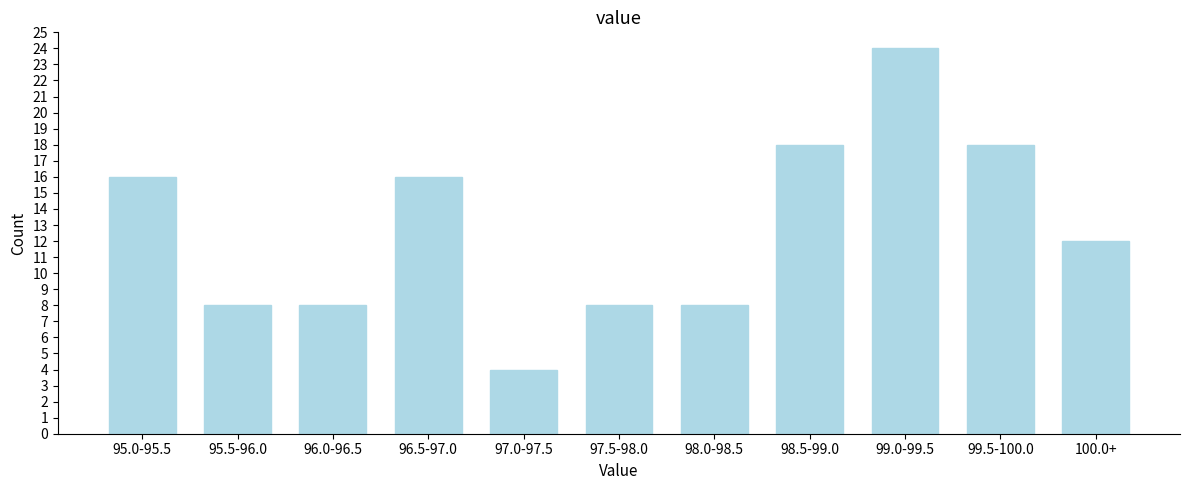

Reading left to right, what are all the values shown in this chart?

95.0-95.5=16	95.5-96.0=8	96.0-96.5=8	96.5-97.0=16	97.0-97.5=4	97.5-98.0=8	98.0-98.5=8	98.5-99.0=18	99.0-99.5=24	99.5-100.0=18	100.0+=12